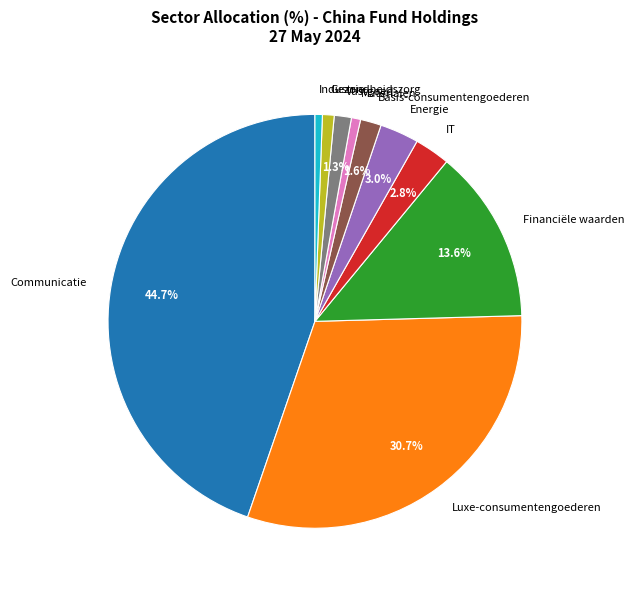

Which slice is the largest?

Communicatie